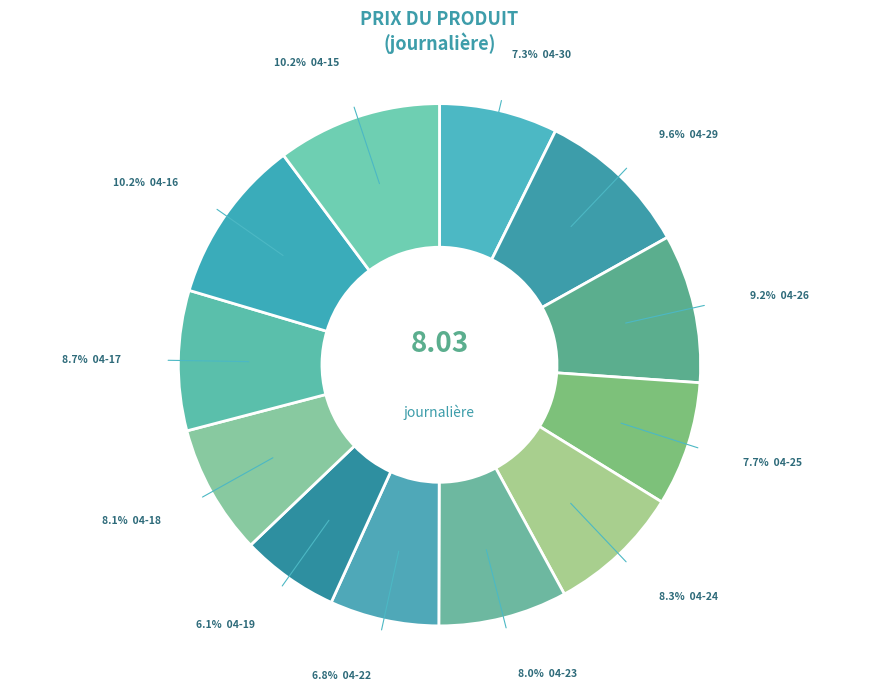

What is the largest slice in the pie chart?

2024-04-16